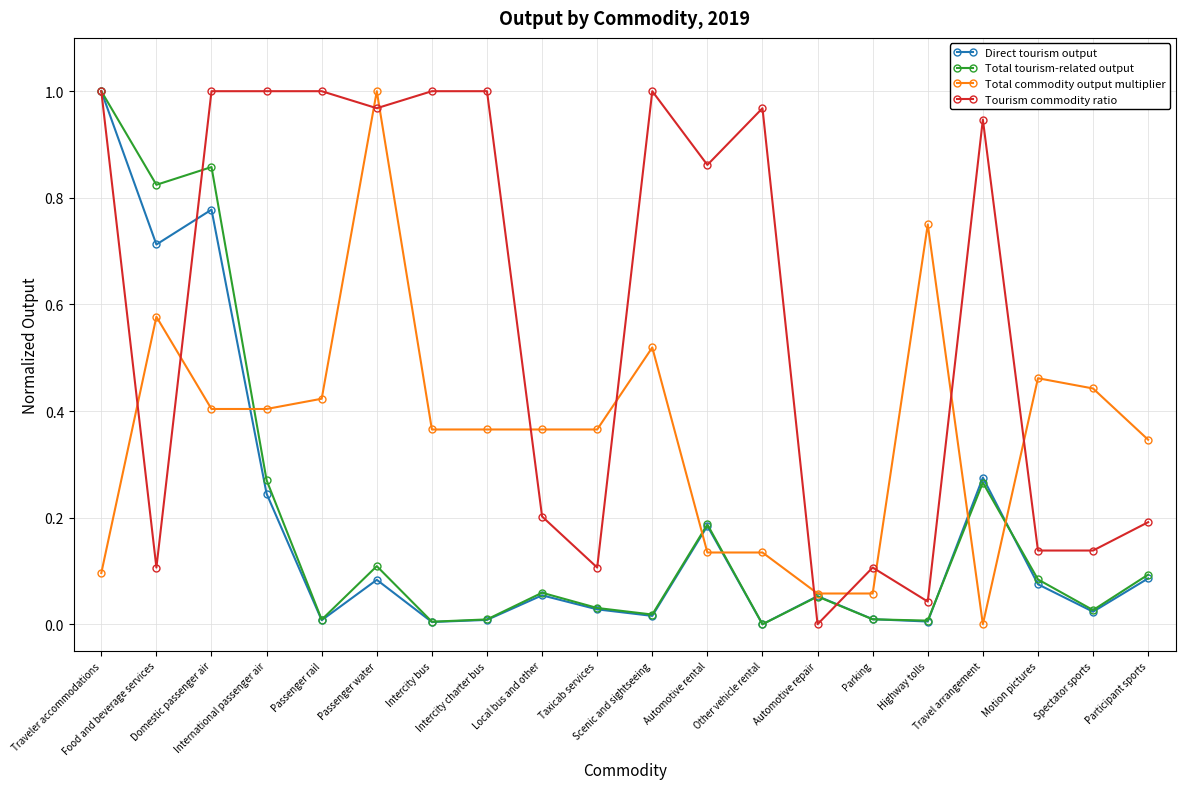

True or false: Total tourism-related output has more than 0 points higher than both neighbors.

True